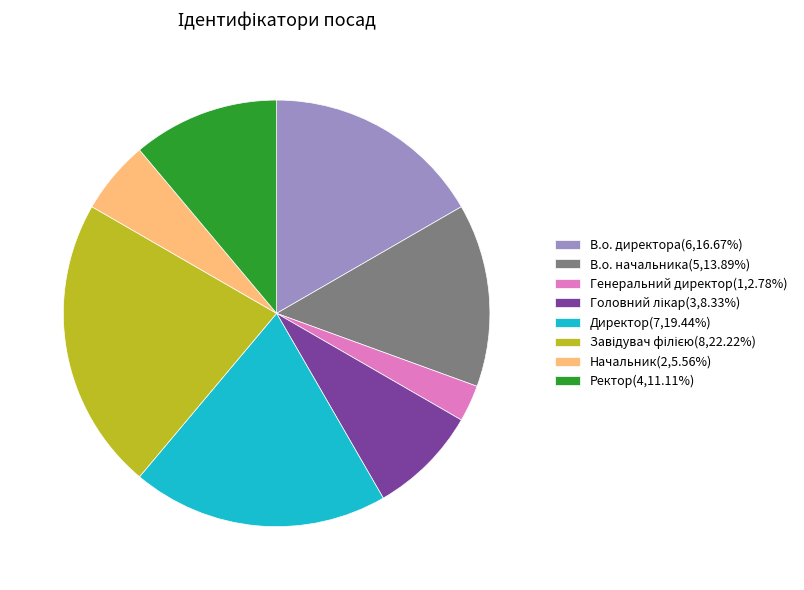

Is Ректор the majority of the pie?

No